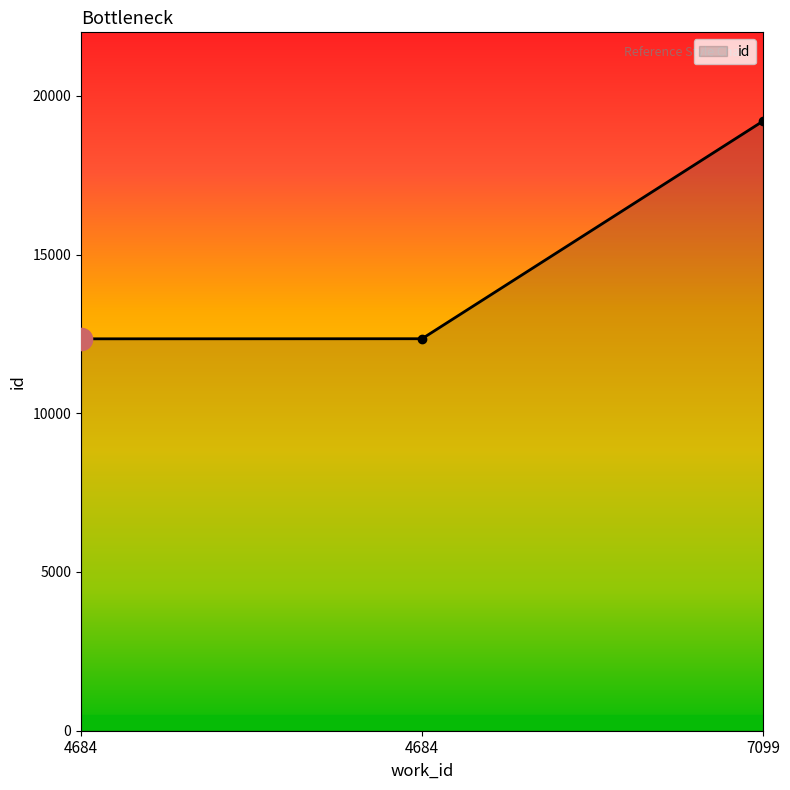

Count the number of categories in the chart.

3